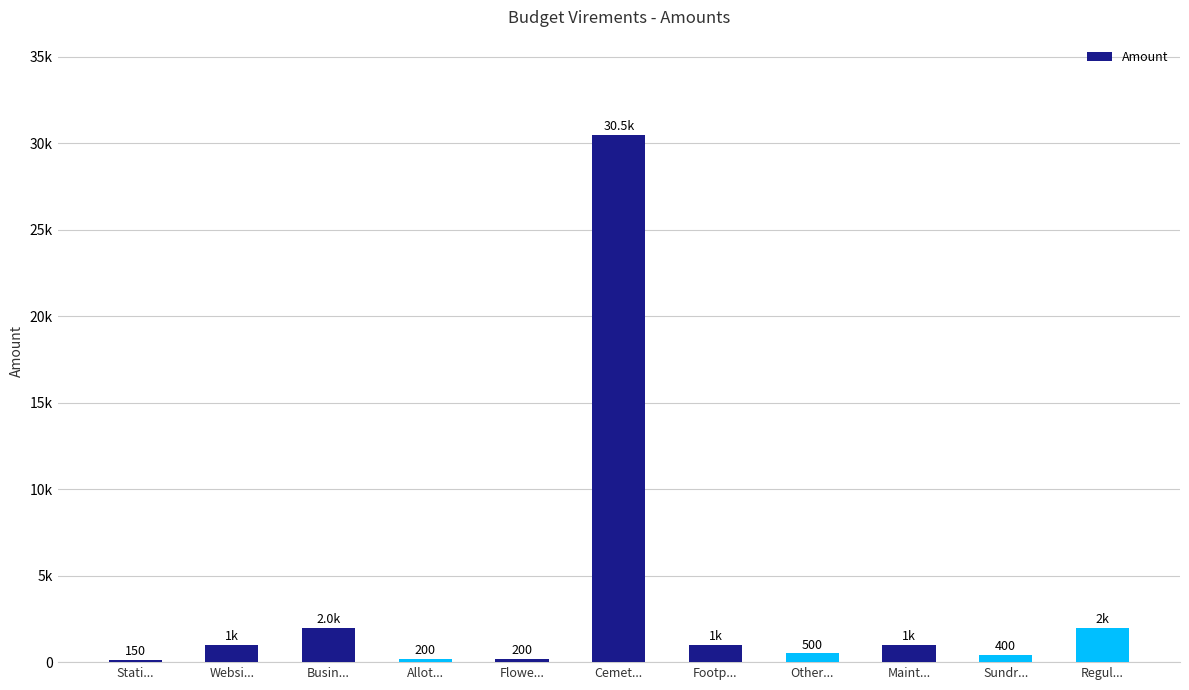

Does the chart contain any negative values?

No